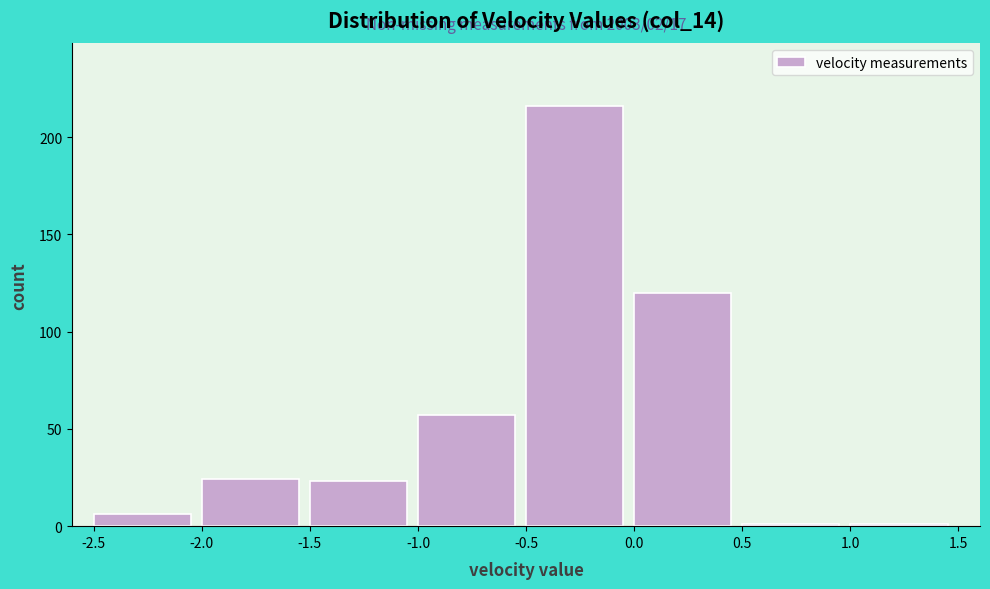

Which range on the x-axis has the tallest bar?

-0.5 to 0.0